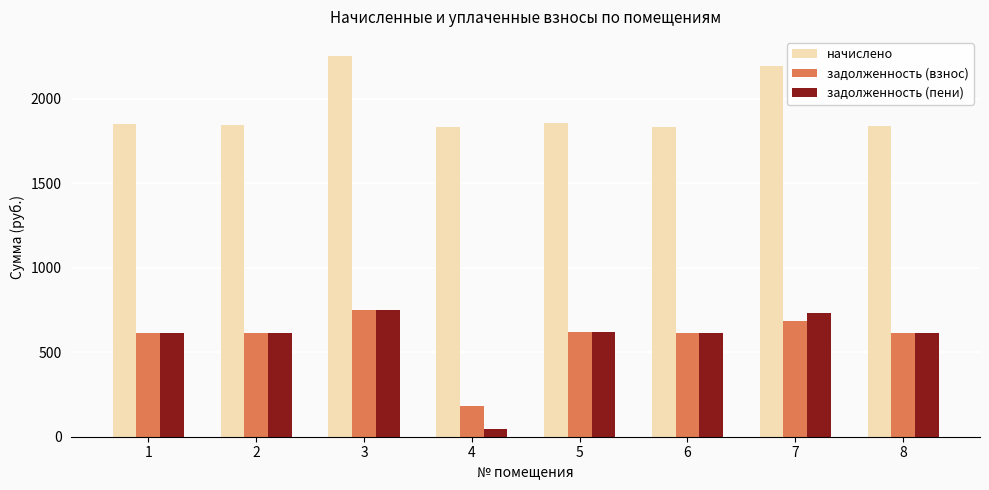

The value of начислено at 5 is 989.5. True or false?

False